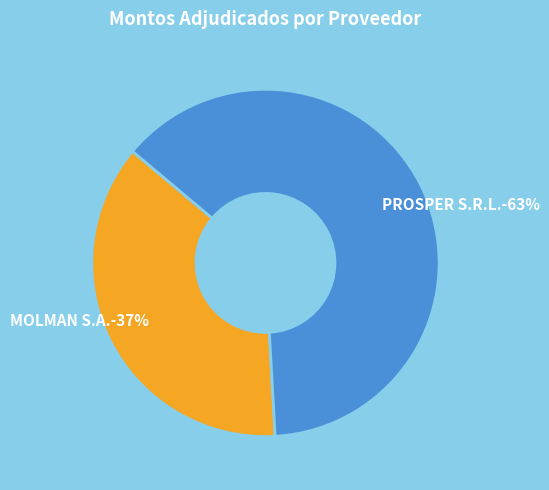

Is MOLMAN S.A. the majority of the pie?

No